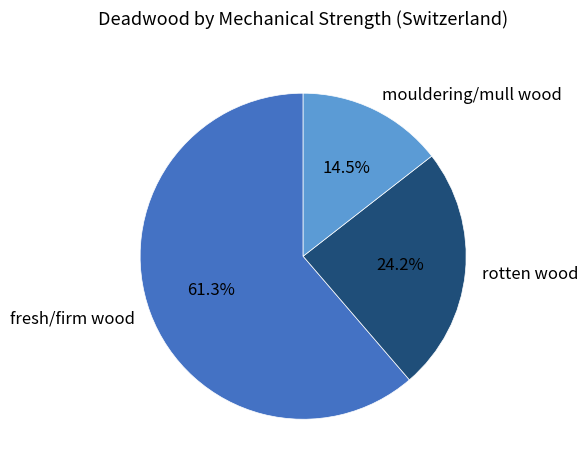

What is the total percentage of mouldering/mull wood and rotten wood?

38.7%